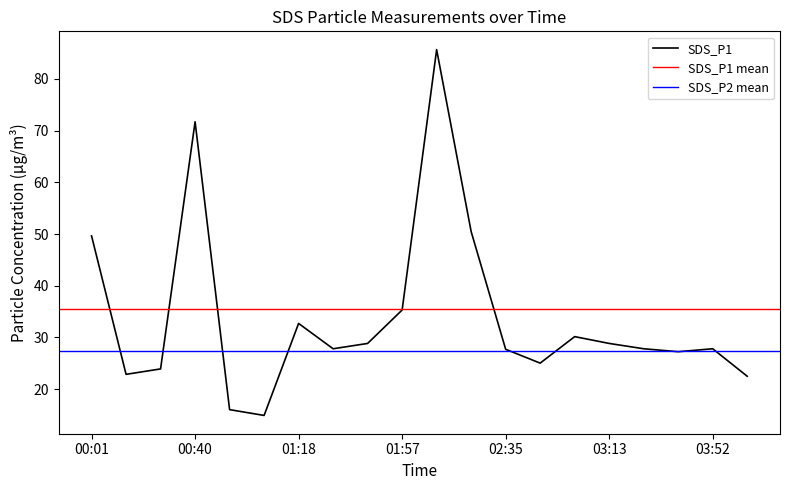

What is the sum of the SDS_P1 values at 02:22 and 01:31?

78.3